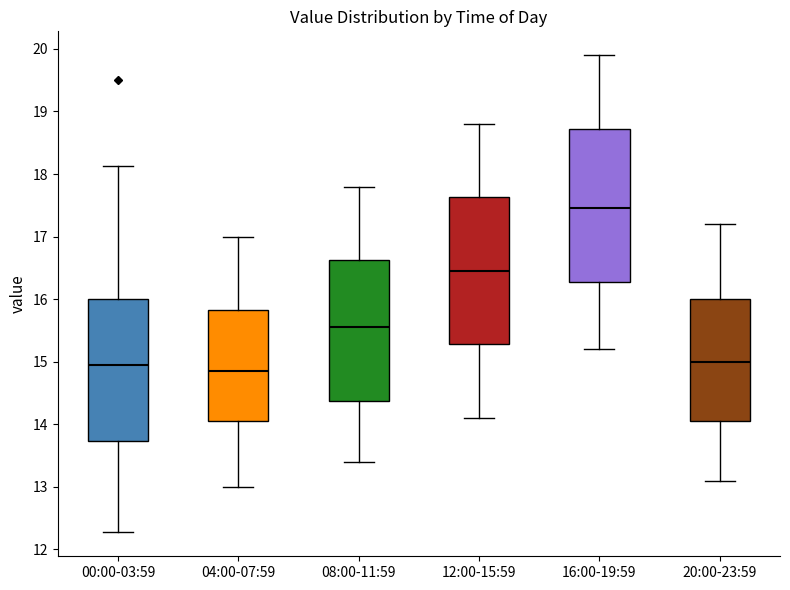

Where is the upper edge of the box for 04:00-07:59 on the y-axis? The values are not printed on the chart, so give them approximately, as read against the axis.

15.8